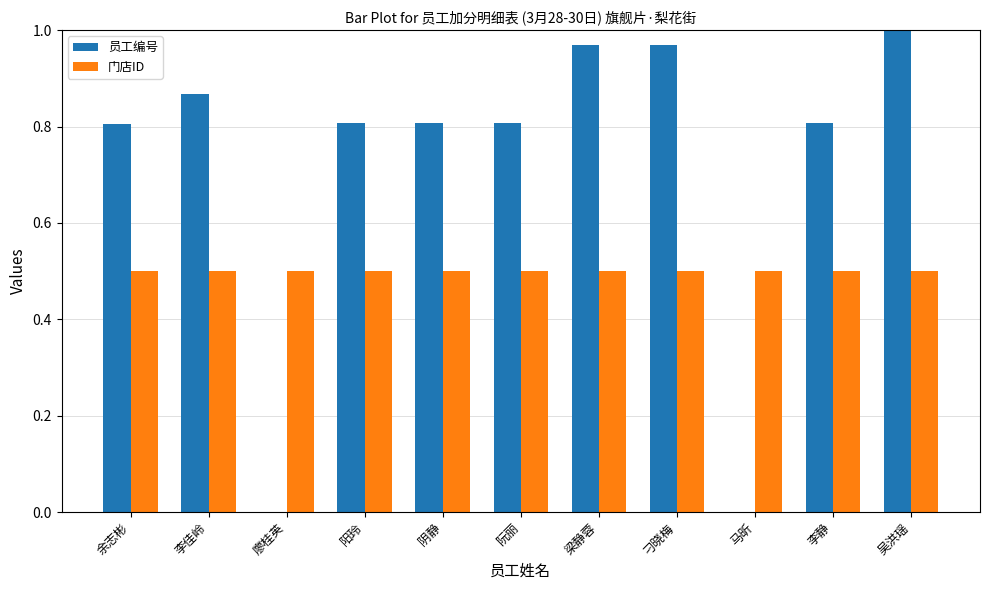

What is the maximum value for 门店ID?

0.5